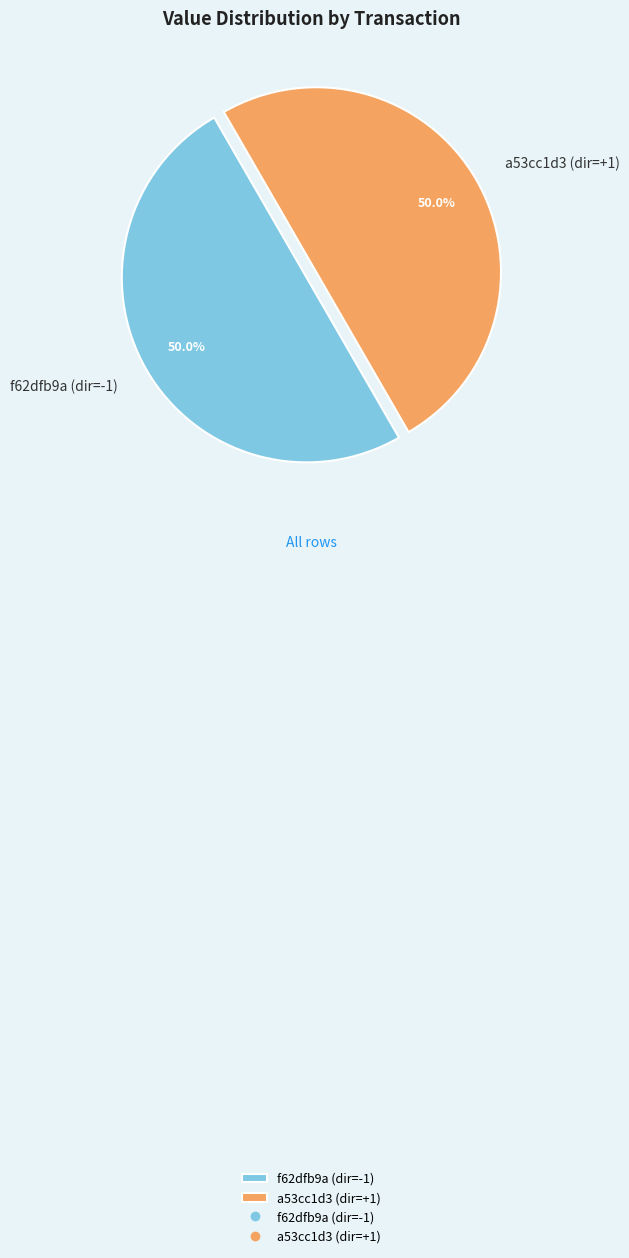

What is the ratio of the value at f62dfb9a (dir=-1) to the value at a53cc1d3 (dir=+1)?

1.0